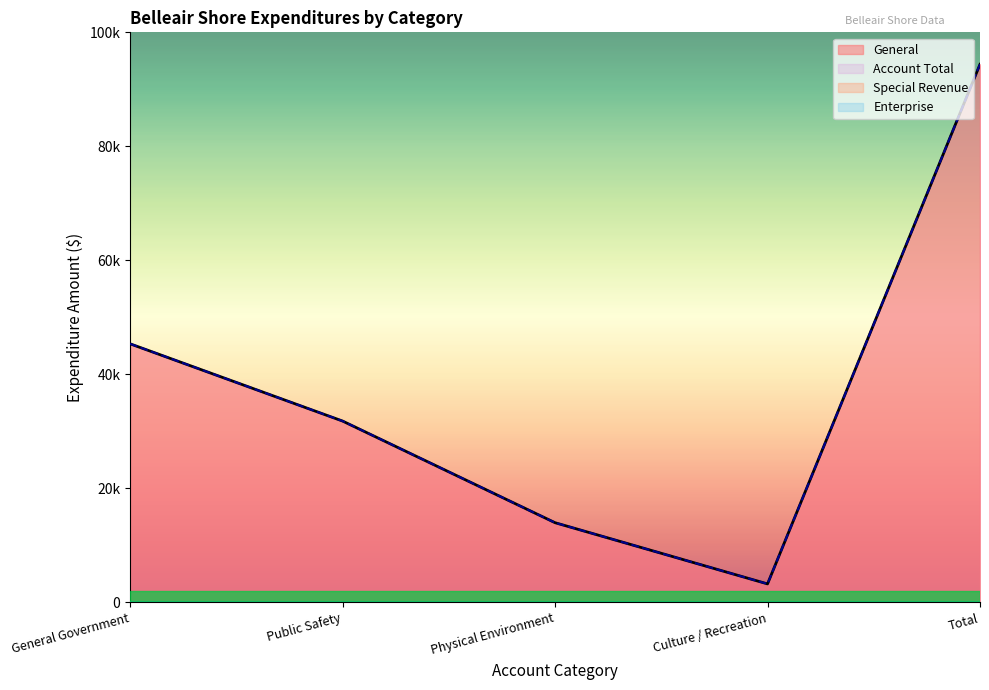

At which category does the chart reach its minimum across all series?

General Government